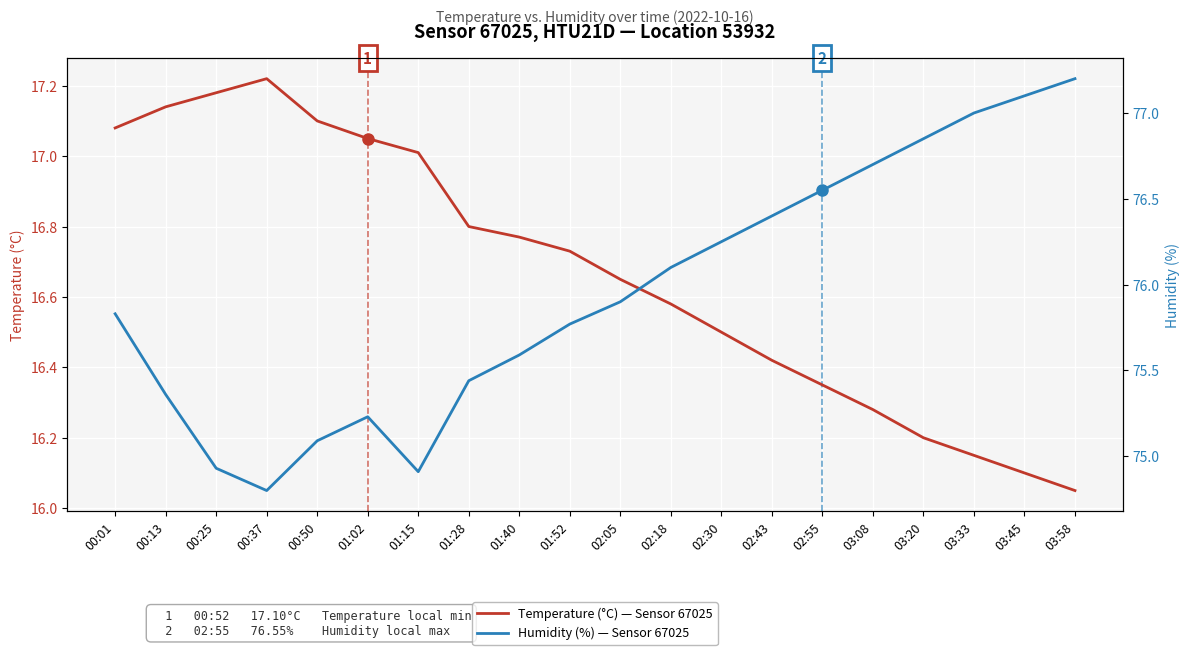

What is the spread (max minus min) of values at 02:05?

59.3